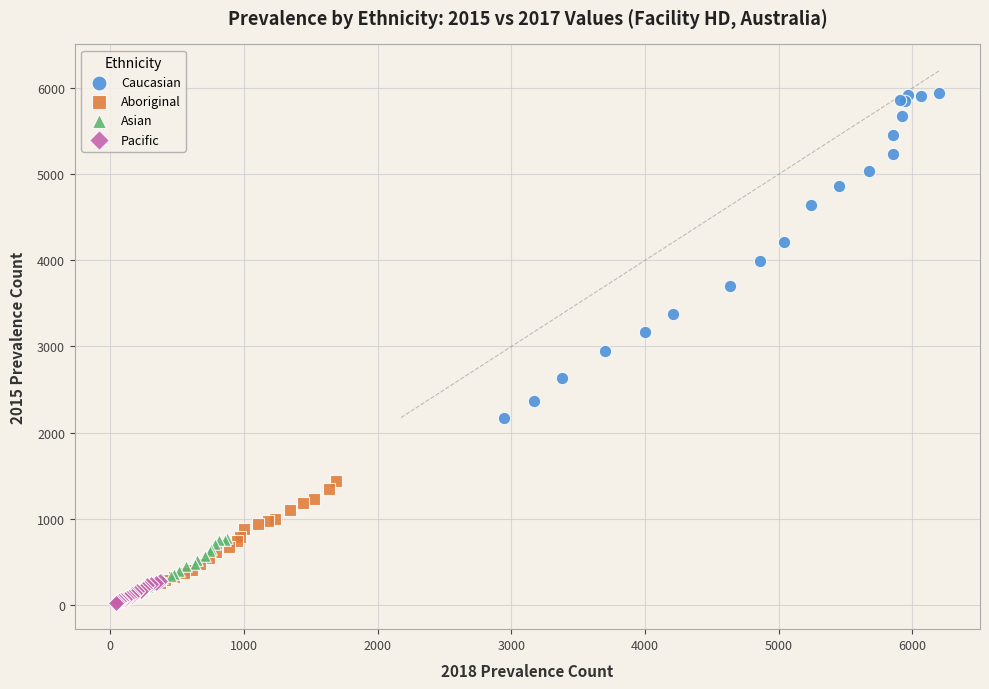

Which series has the largest Y range (max minus min)?

Caucasian